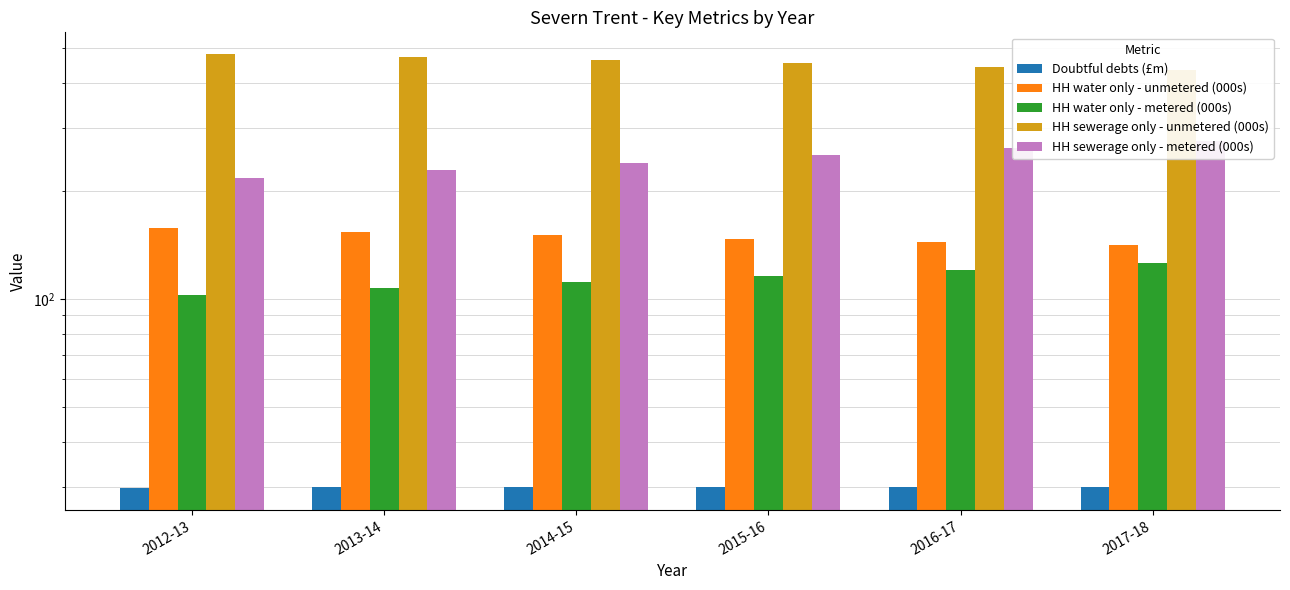

What is the lowest value of the HH water only - metered (000s) series?

102.4